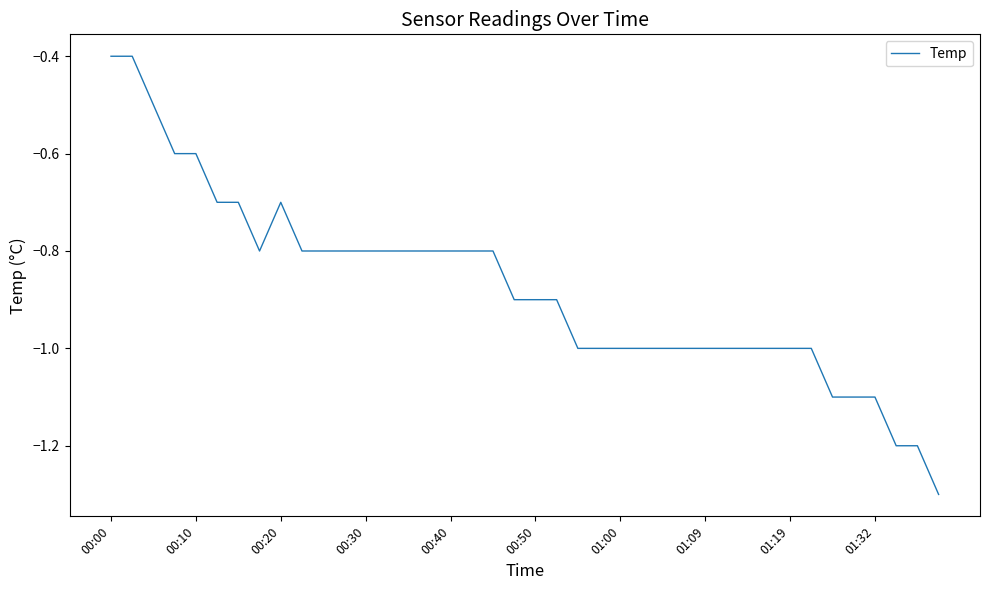

What is the difference between the maximum and minimum values?

0.9